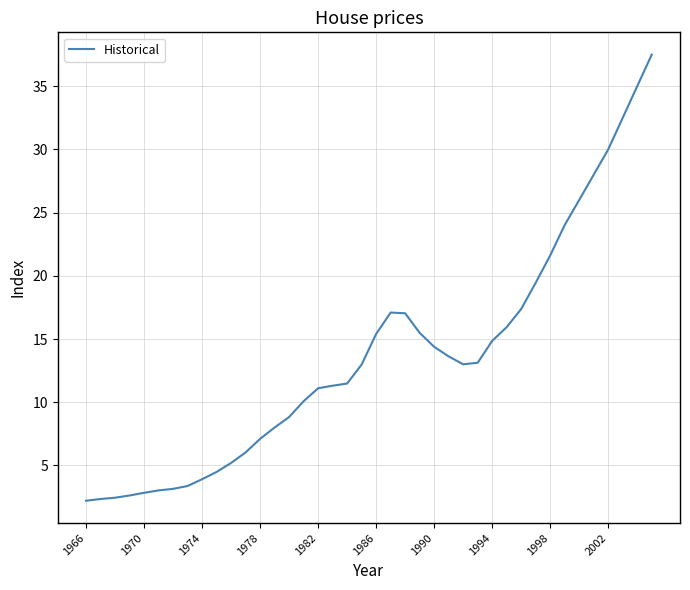

What is the smallest value displayed?

2.2